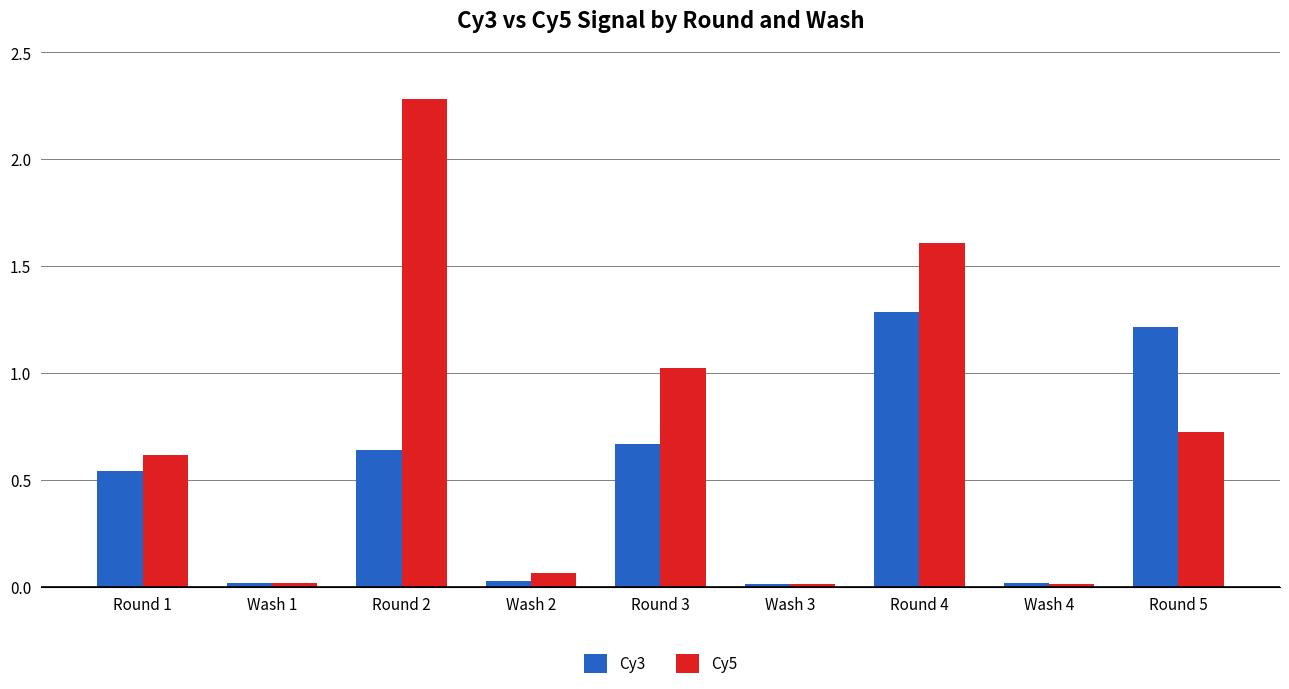

Rank the series by their maximum value, from highest to lowest.

Cy5, Cy3